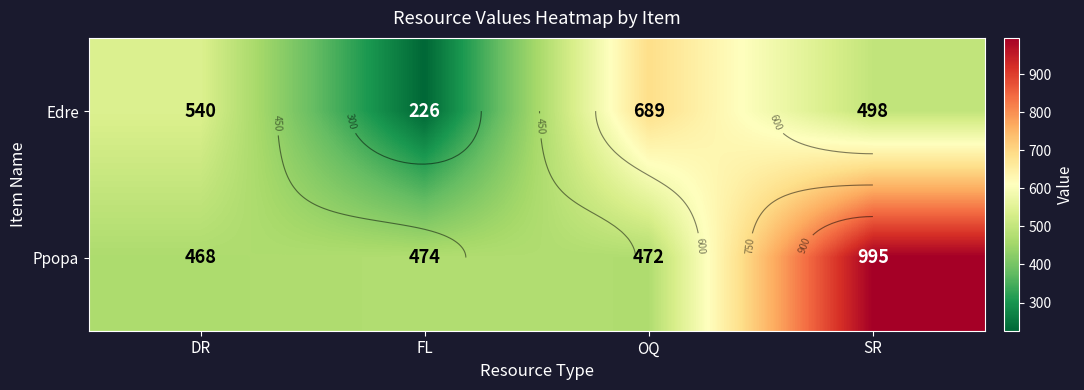

The value of Ppopa at OQ is 472. True or false?

True